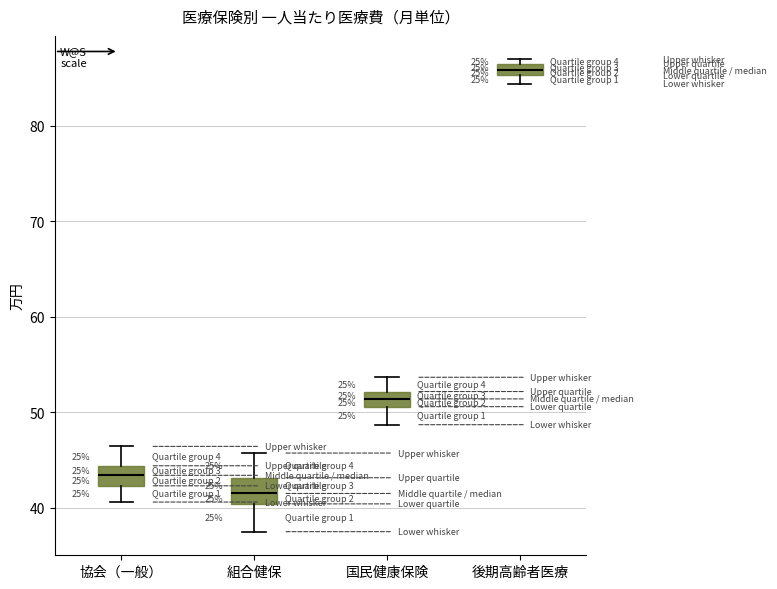

Where does the upper whisker of the box for 国民健康保険 end on the y-axis? The values are not printed on the chart, so give them approximately, as read against the axis.

54